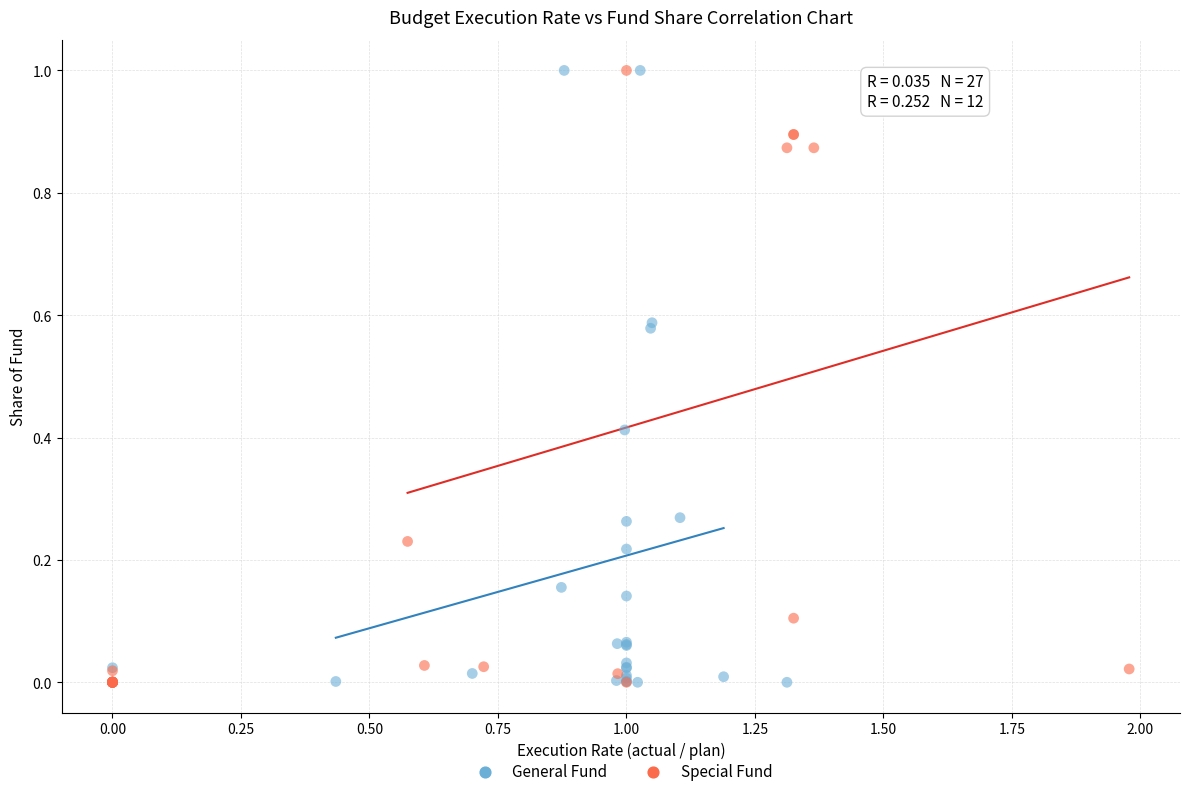

What are all the series names shown in the legend?

General Fund, Special Fund